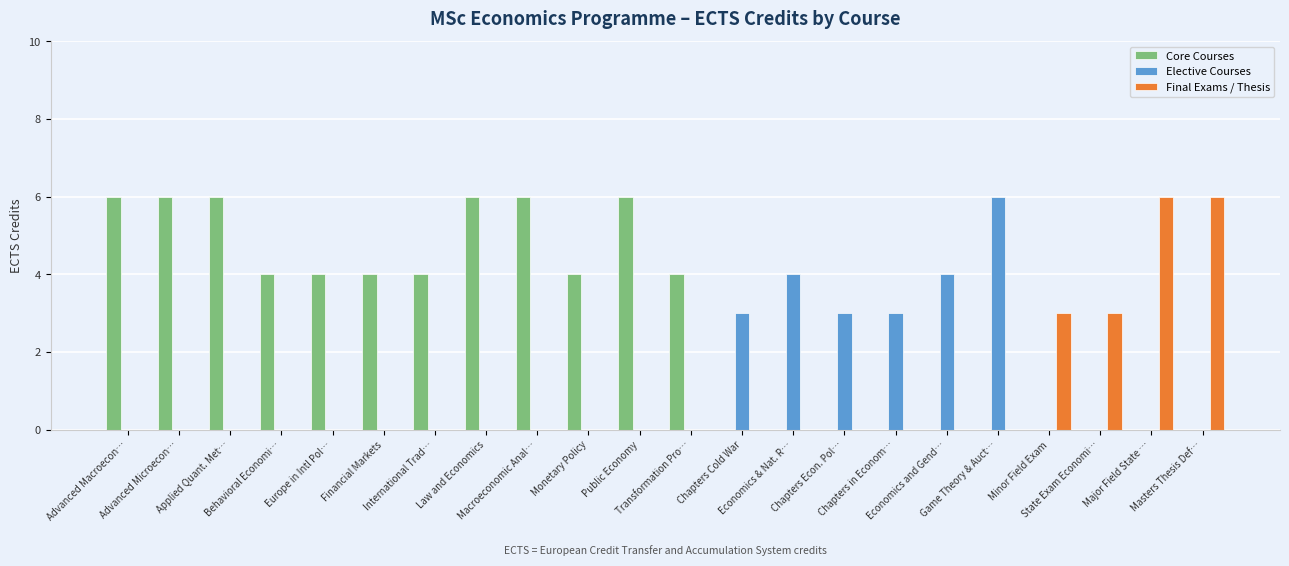

The Elective Courses series shows 0 at Europe in Intl Pol…. True or false?

True